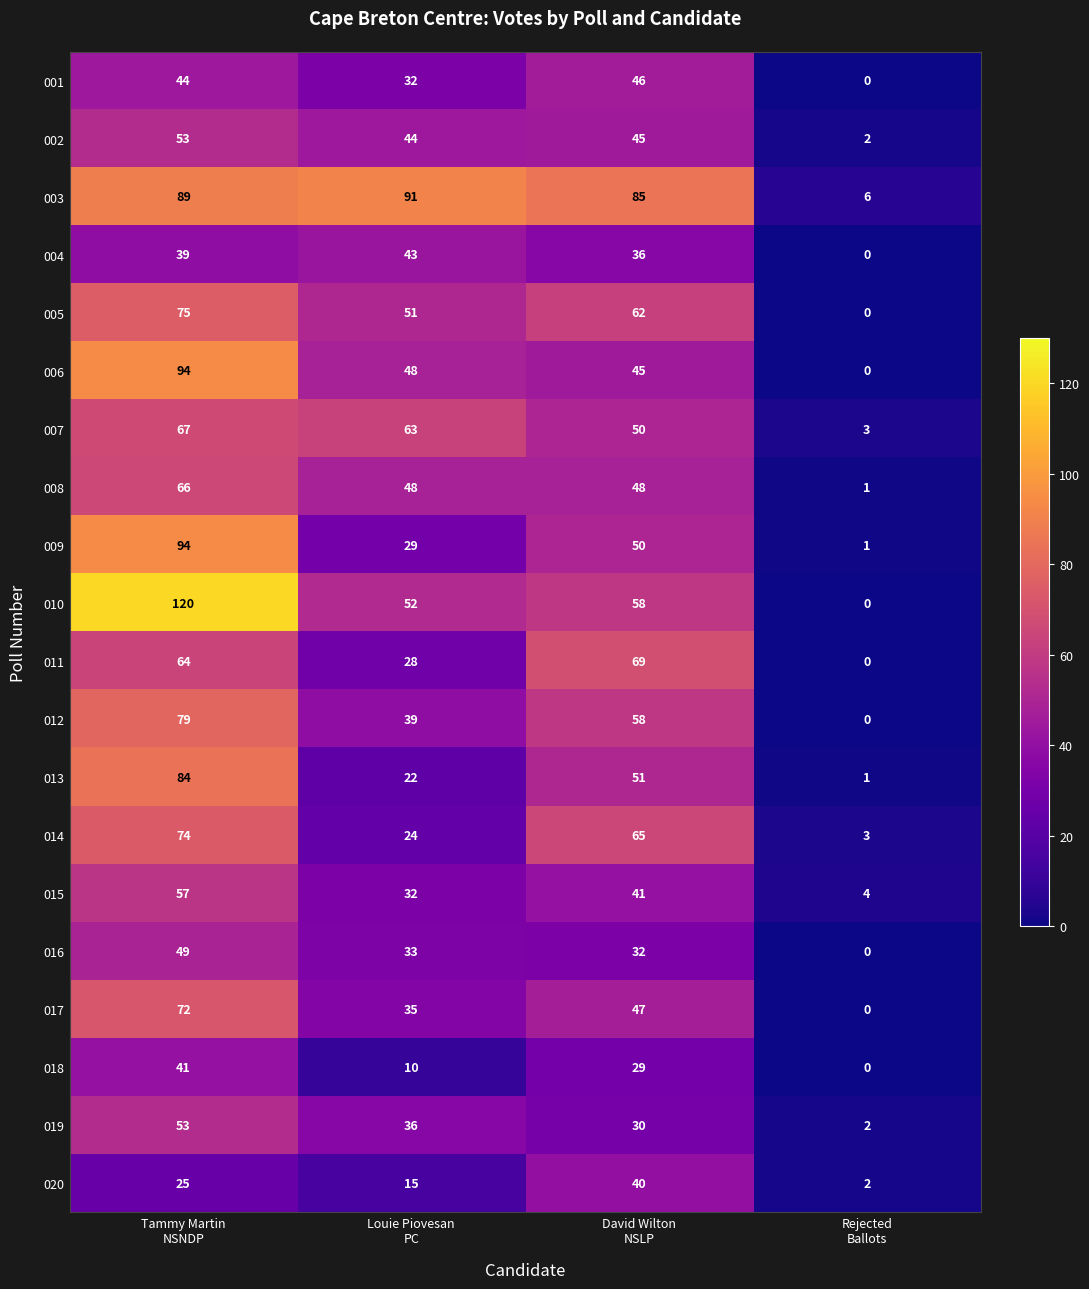

Which category has the lowest value across all series?

Rejected
Ballots